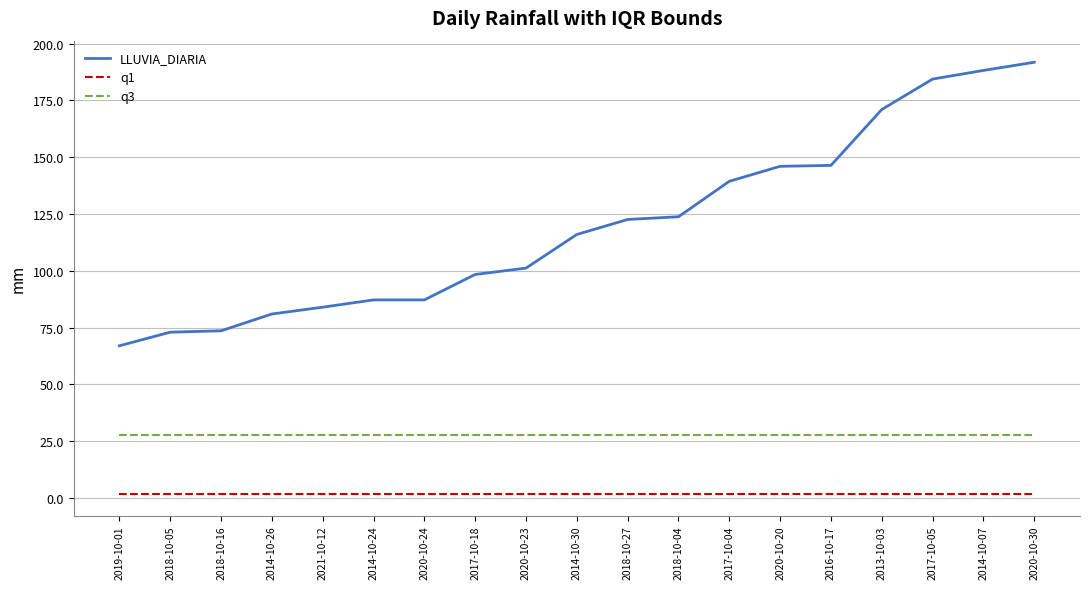

The value of q1 at 2018-10-16 is 1.8. True or false?

True